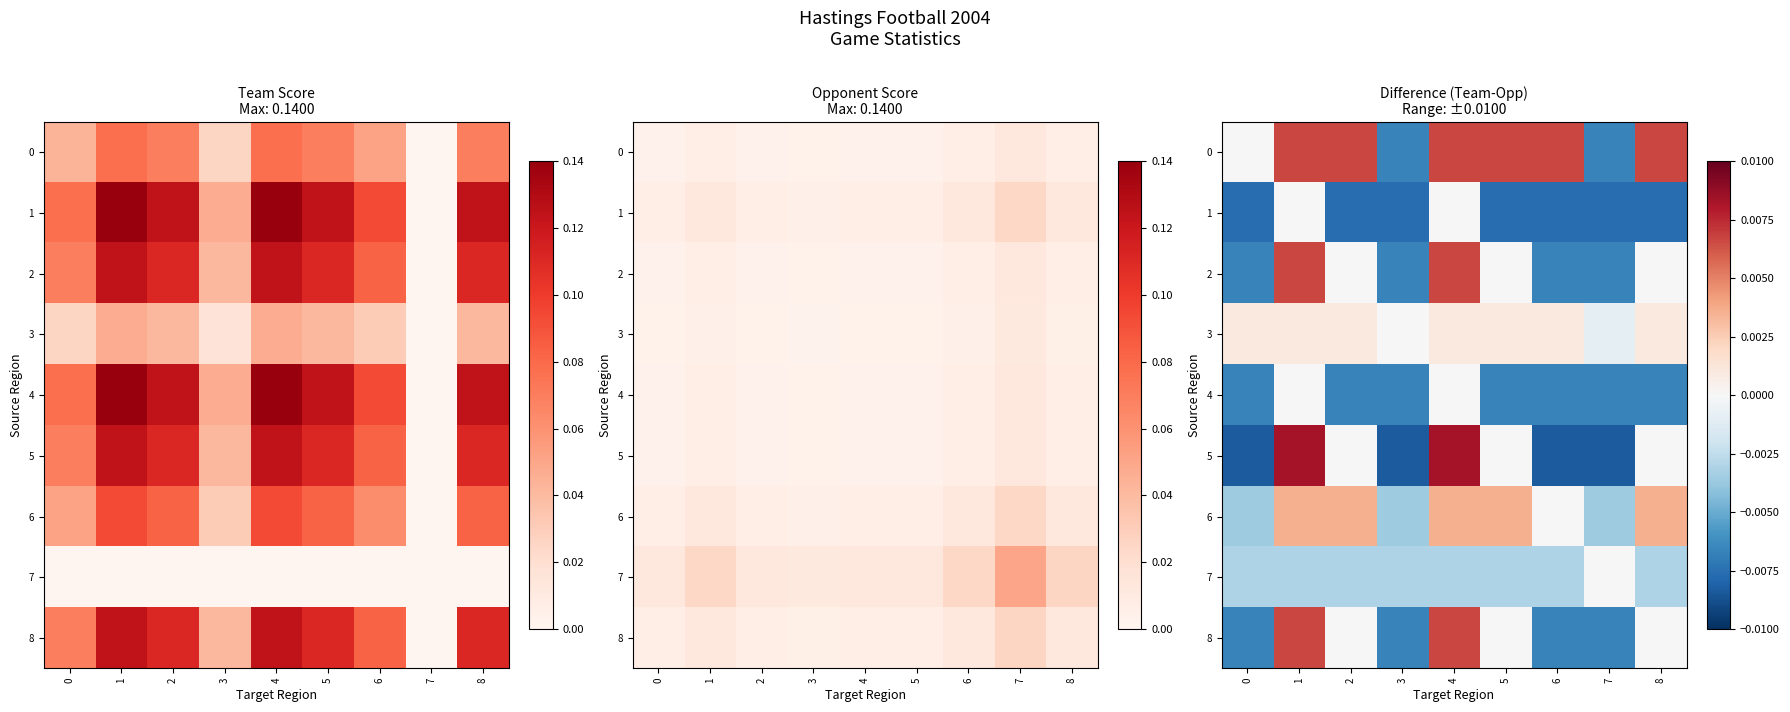

The value of 6 at 7 is -0.0. True or false?

True